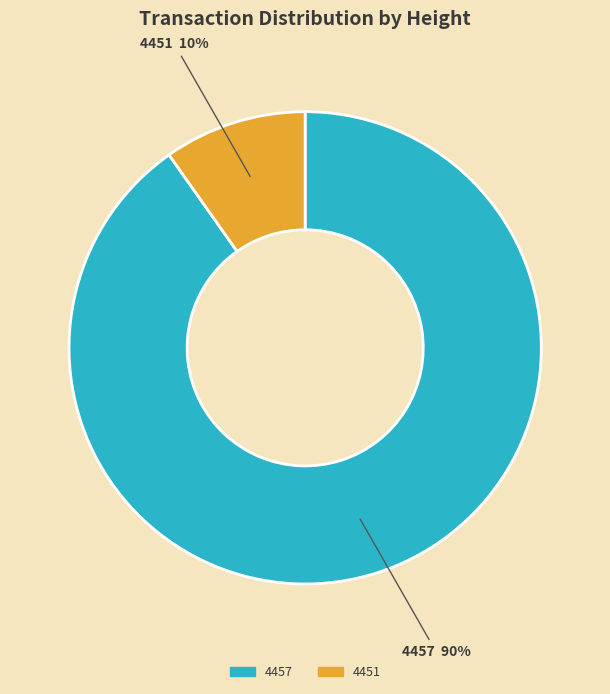

To the nearest percent, what is the combined percentage of 4451 and 4457?

100%